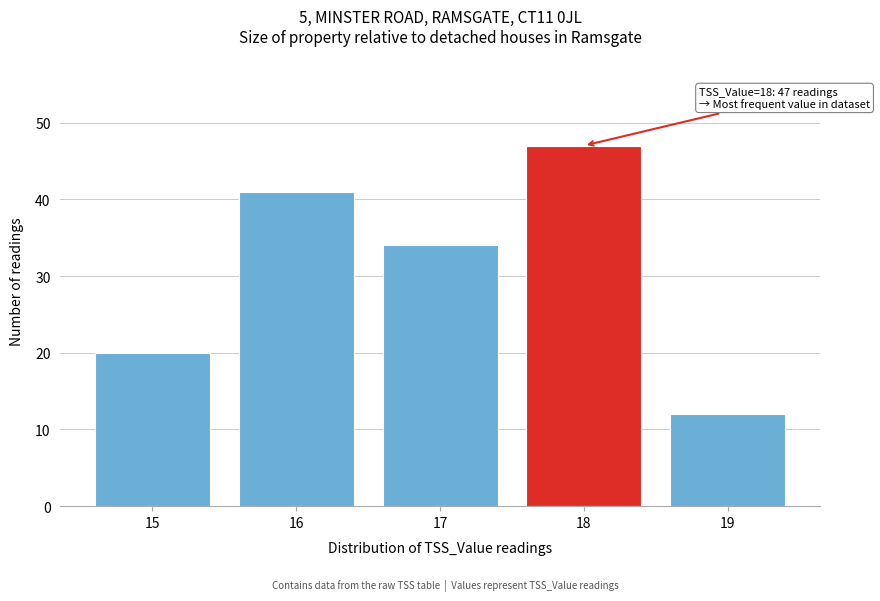

Over which range of the x-axis is the bar tallest?

17.5 to 18.5